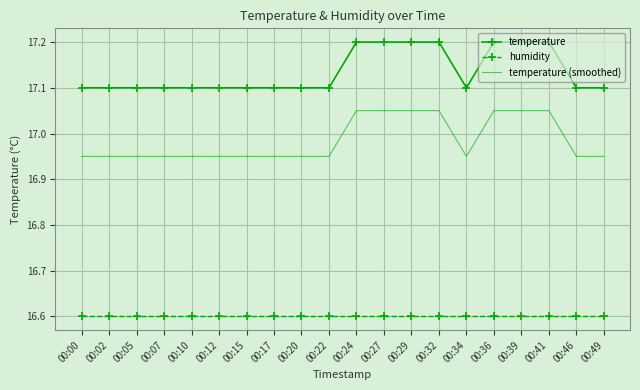

Rank the series at 00:12 from lowest to highest value.

humidity, temperature (smoothed), temperature